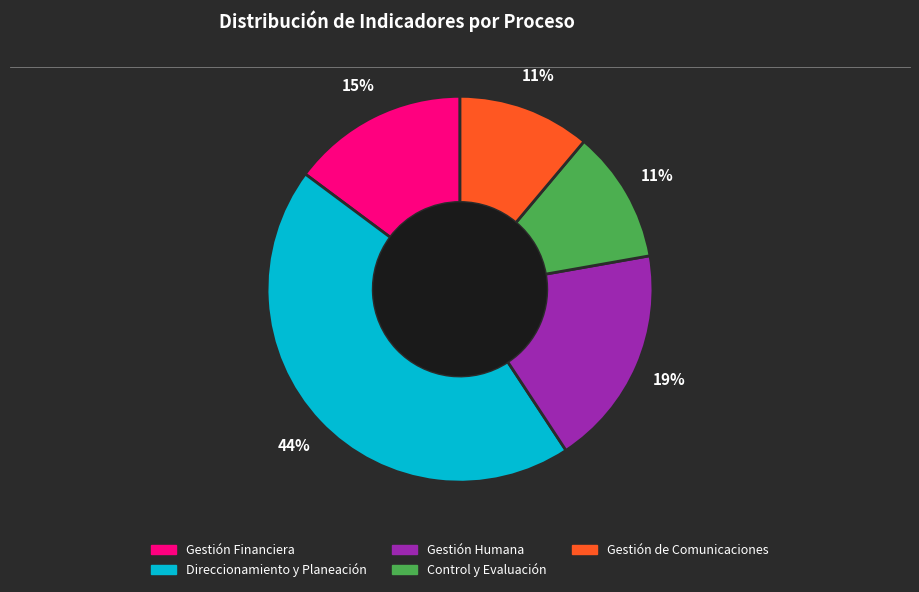

How many segments does this pie chart have?

5